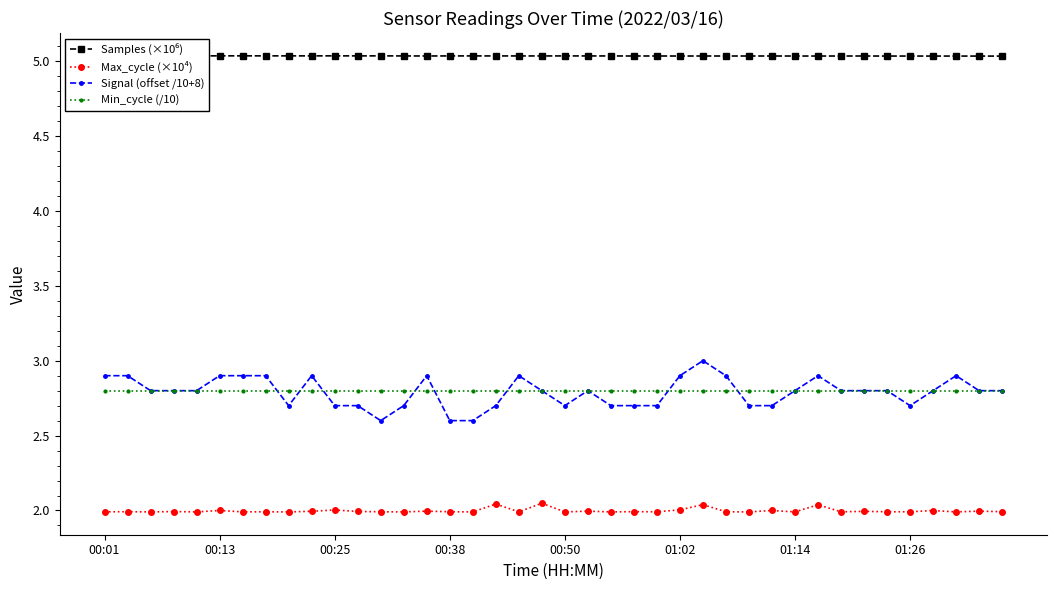

True or false: Max_cycle (×10⁴) and Min_cycle (/10) cross at least once.

False